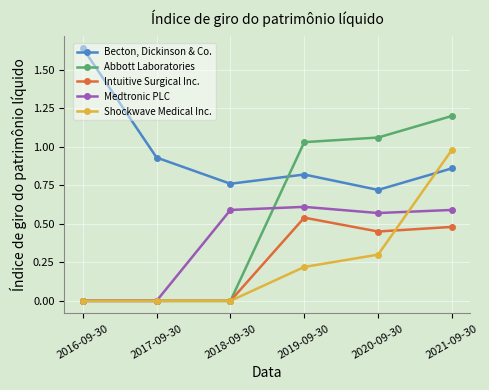

The value of Shockwave Medical Inc. at 2018-09-30 is 0.5. True or false?

False